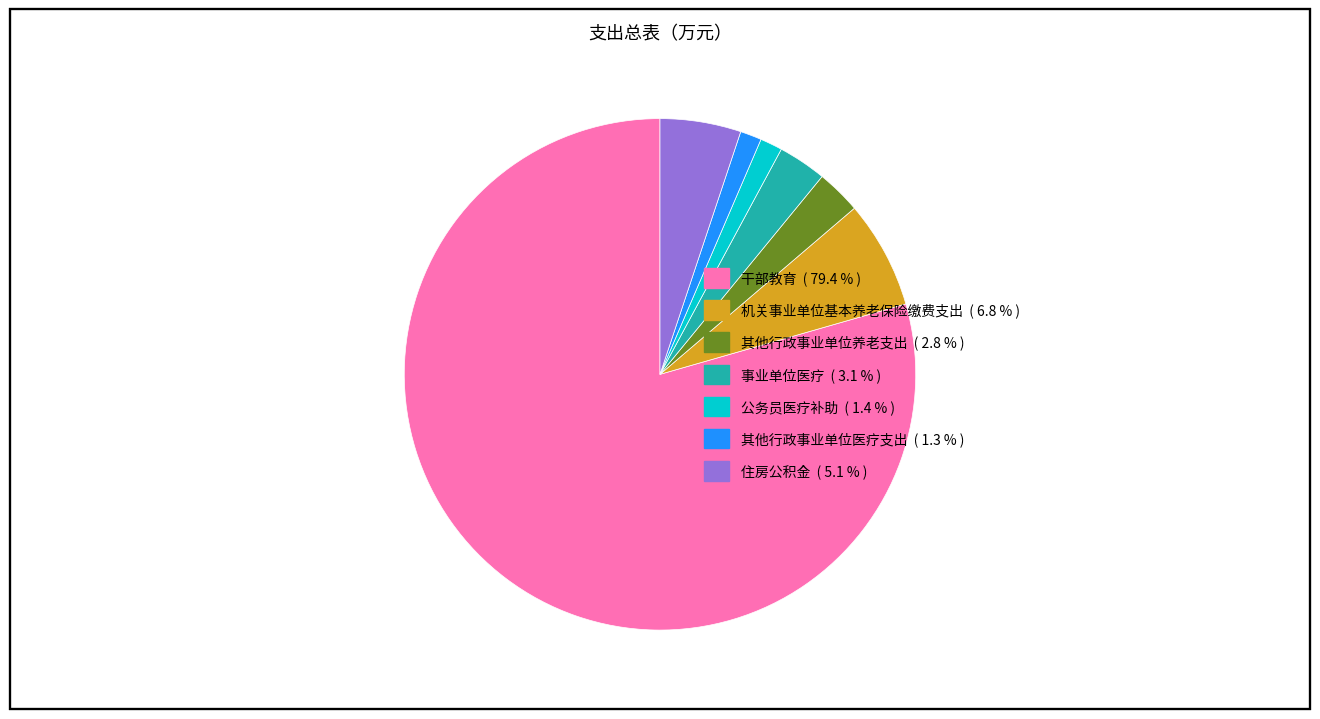

Count the number of slices in the pie.

7